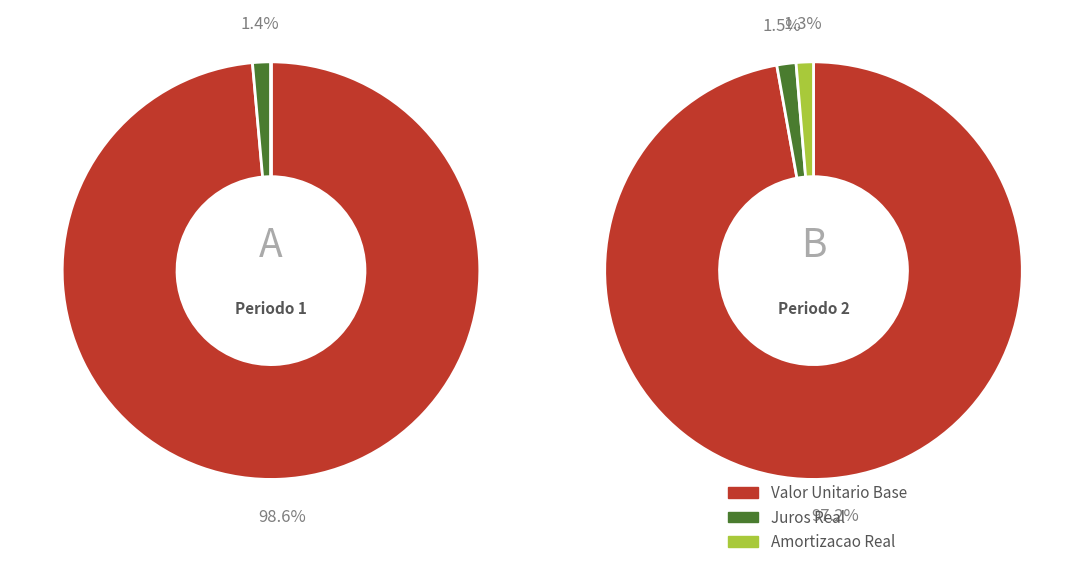

Between 2 and 26, which series saw the biggest shift?

Juros Real